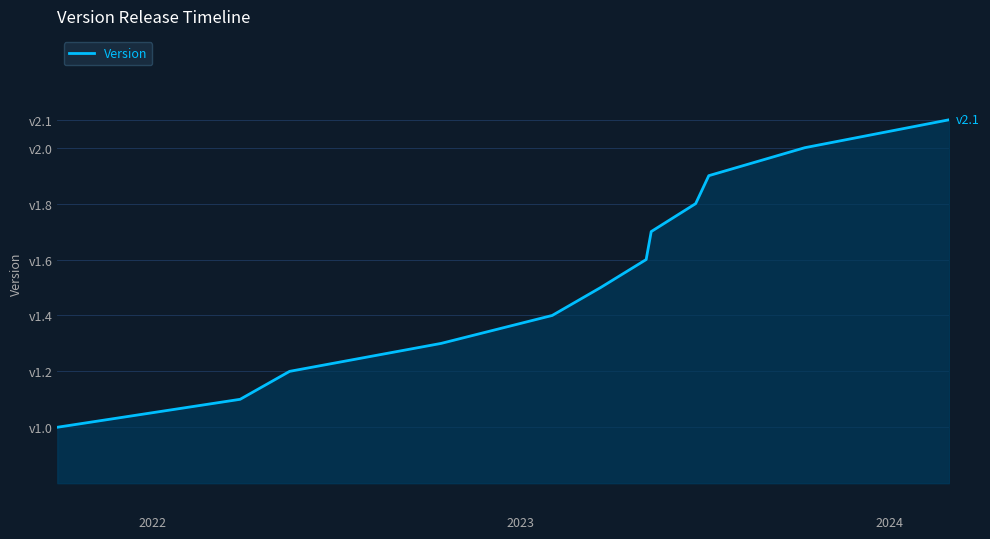

Does the chart have visible grid lines?

Yes